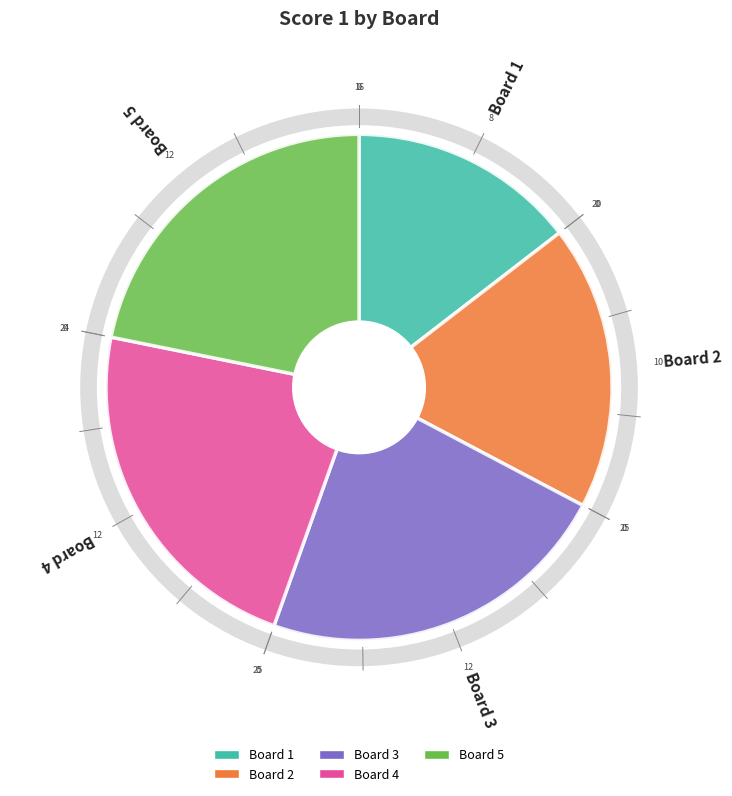

Which category has the smallest portion of the pie?

Board 1